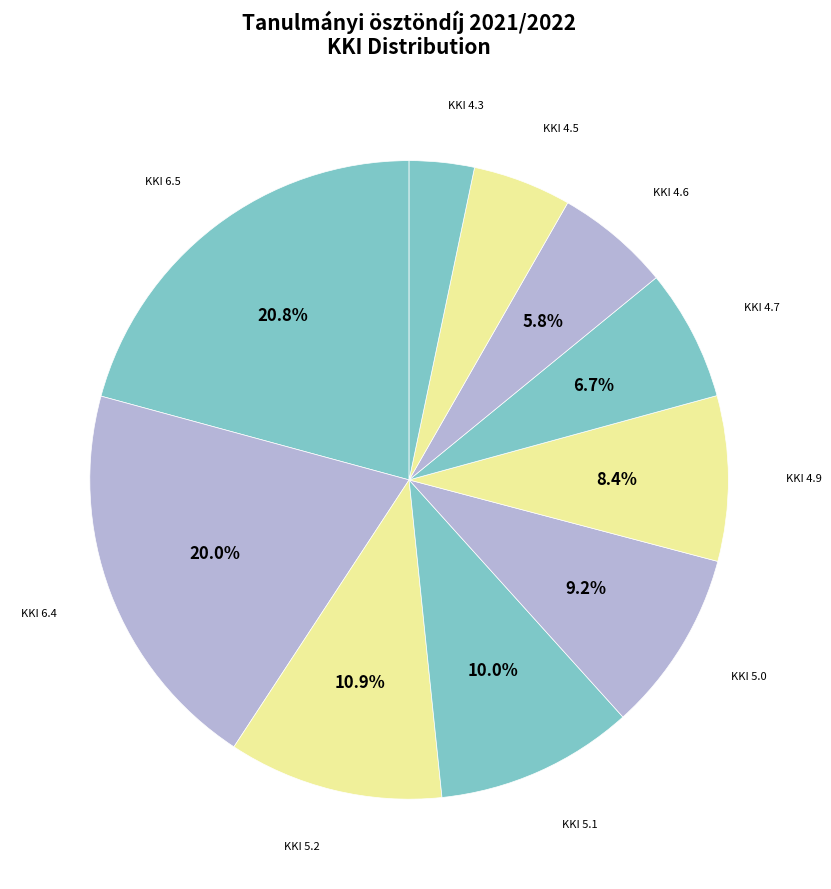

Rank the categories by value from highest to lowest.

6.5, 6.4, 5.2, 5.1, 5.0, 4.9, 4.7, 4.6, 4.5, 4.3